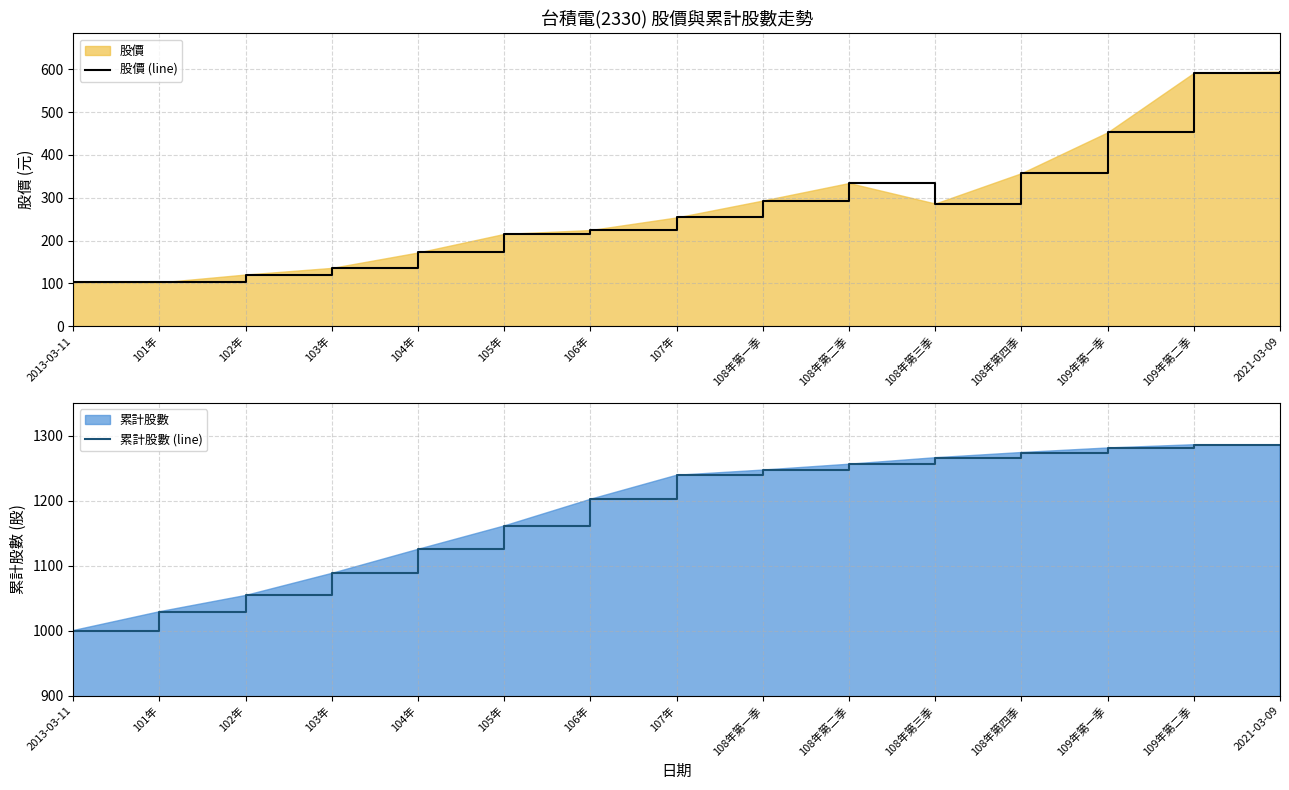

What is the sum of the 累計股數 (line) values at 108年第四季 and 108年第一季?

2521